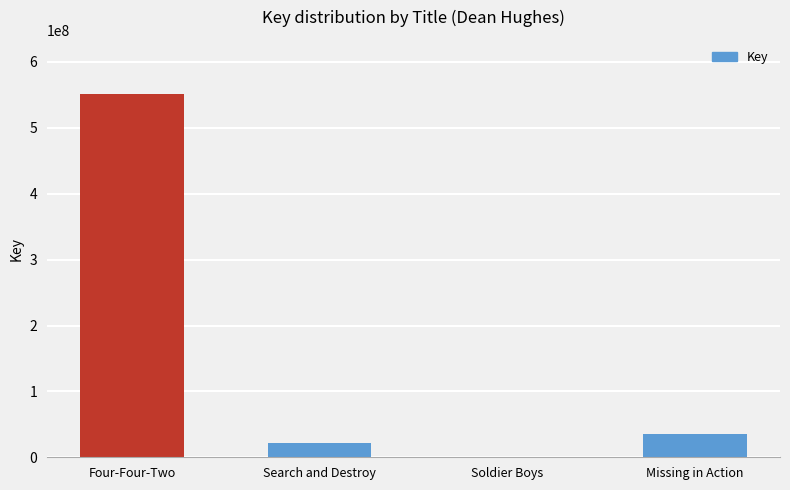

What is the sum of all values?

609723739